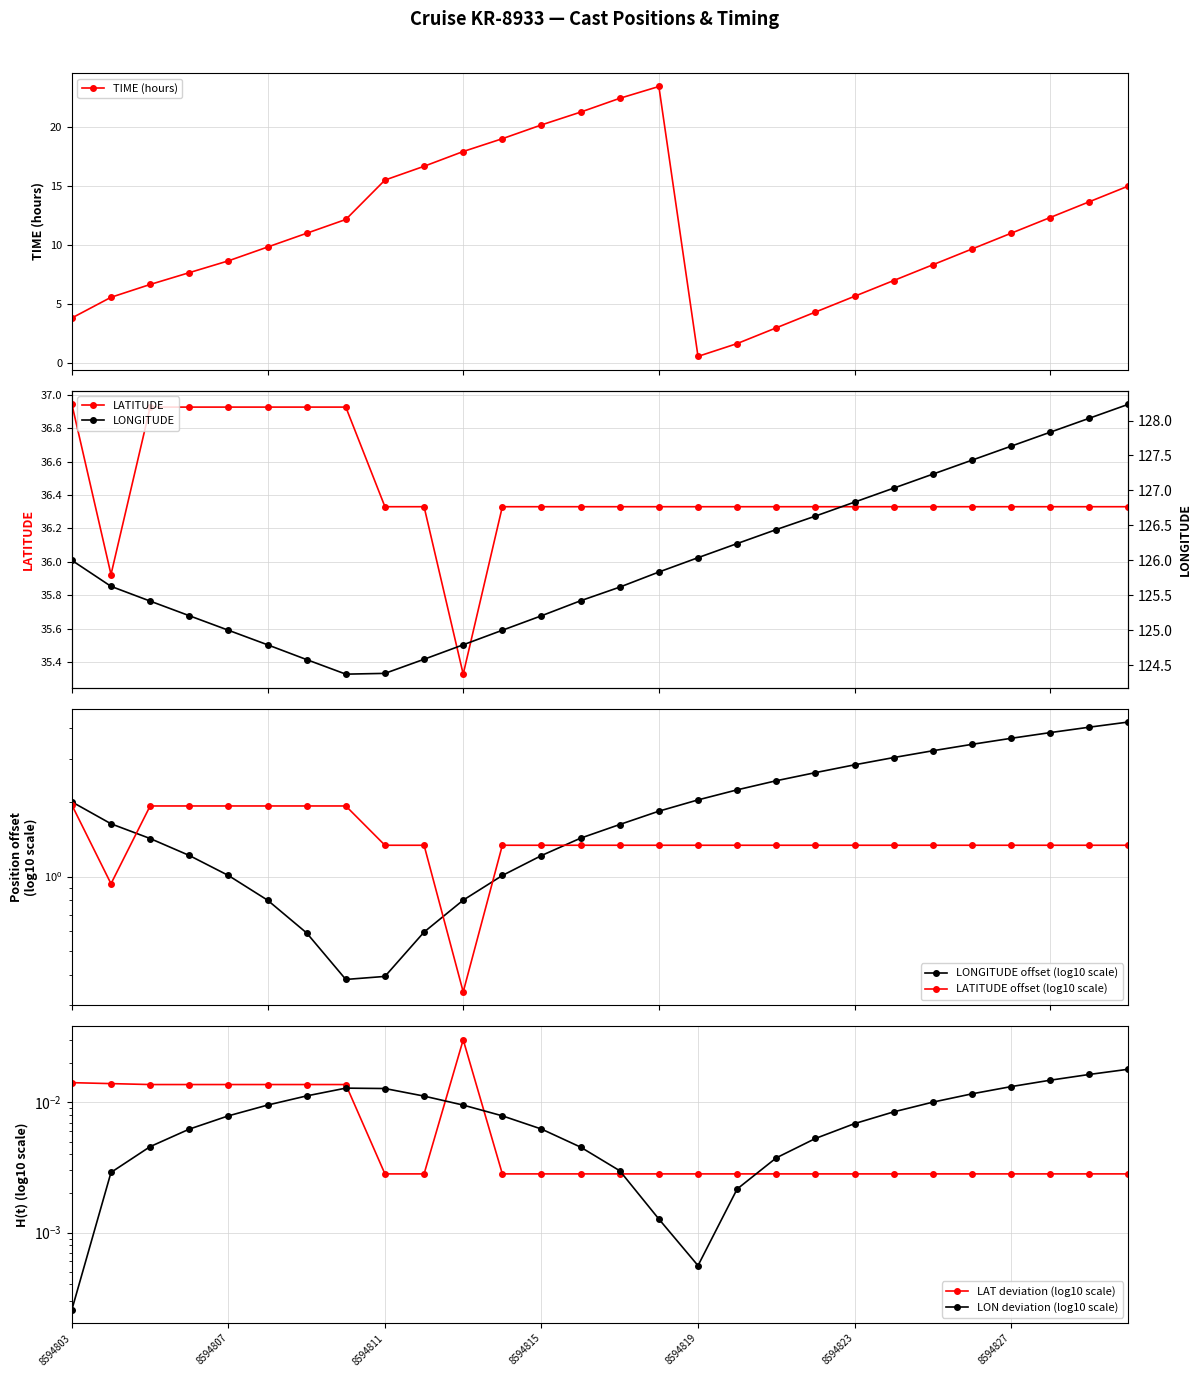

After their last crossing, which series has the higher values: LONGITUDE or TIME?

TIME